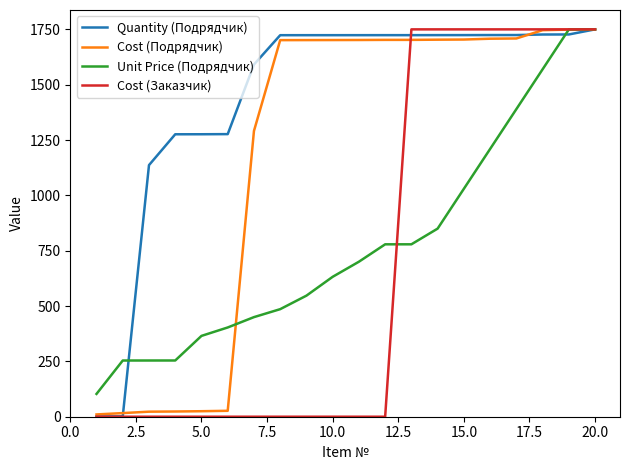

What is the greatest value displayed?

1750.0